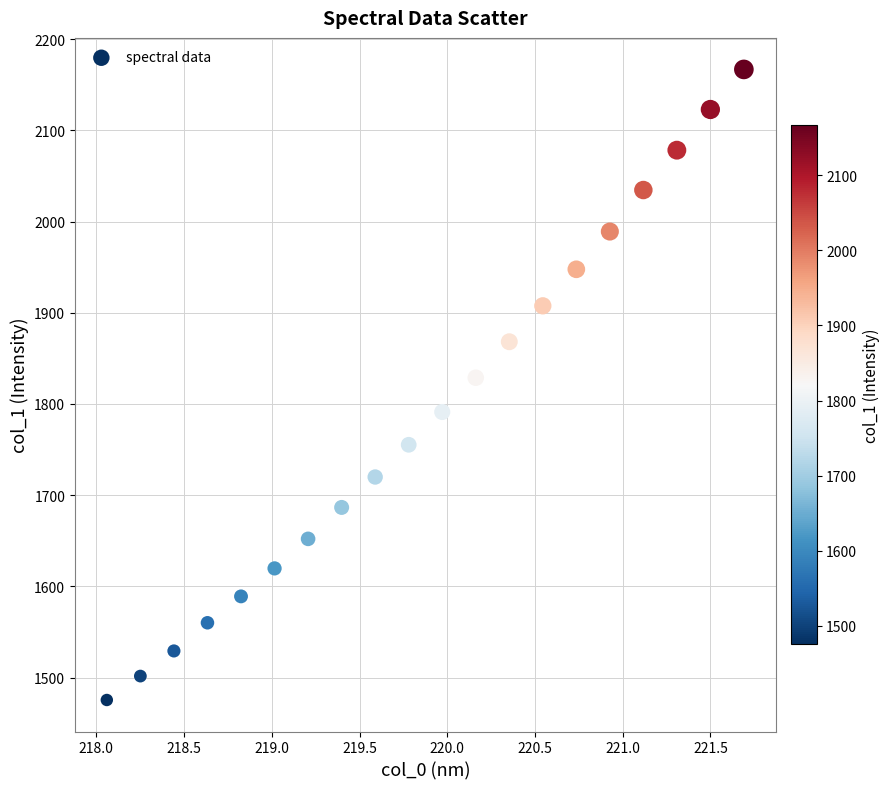

What Y value in the scatter plot is closest to 1821?

1828.8